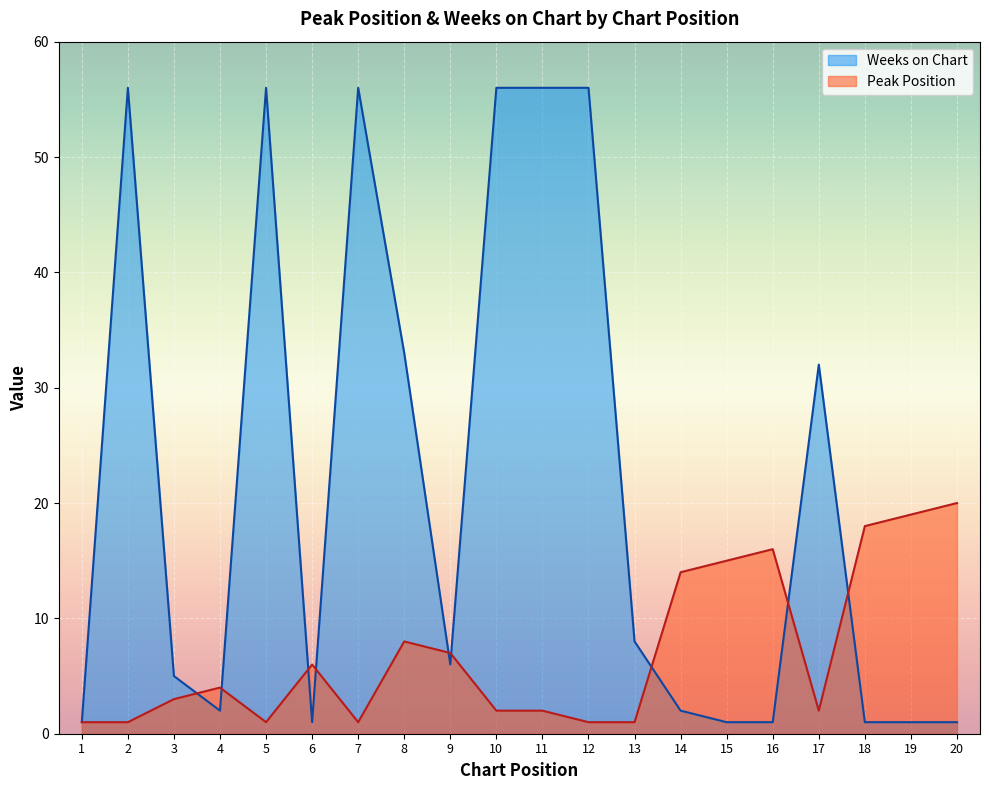

What is the difference between the highest and lowest values at 6?

5